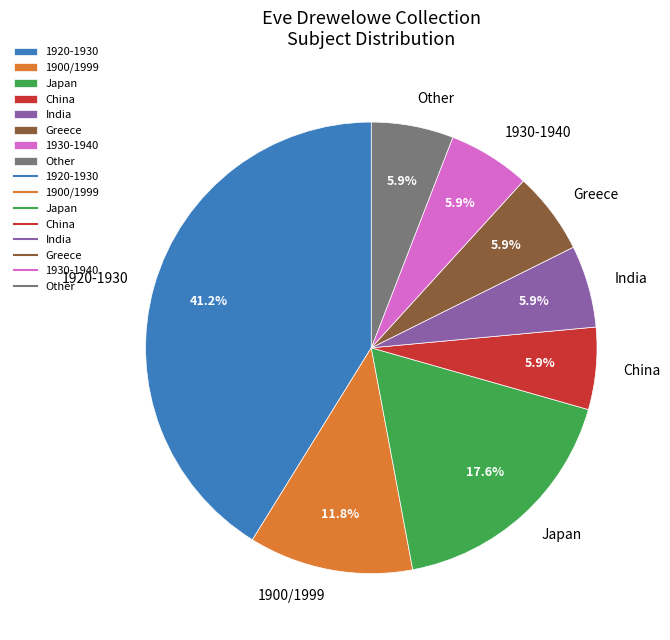

Count the number of slices in the pie.

8